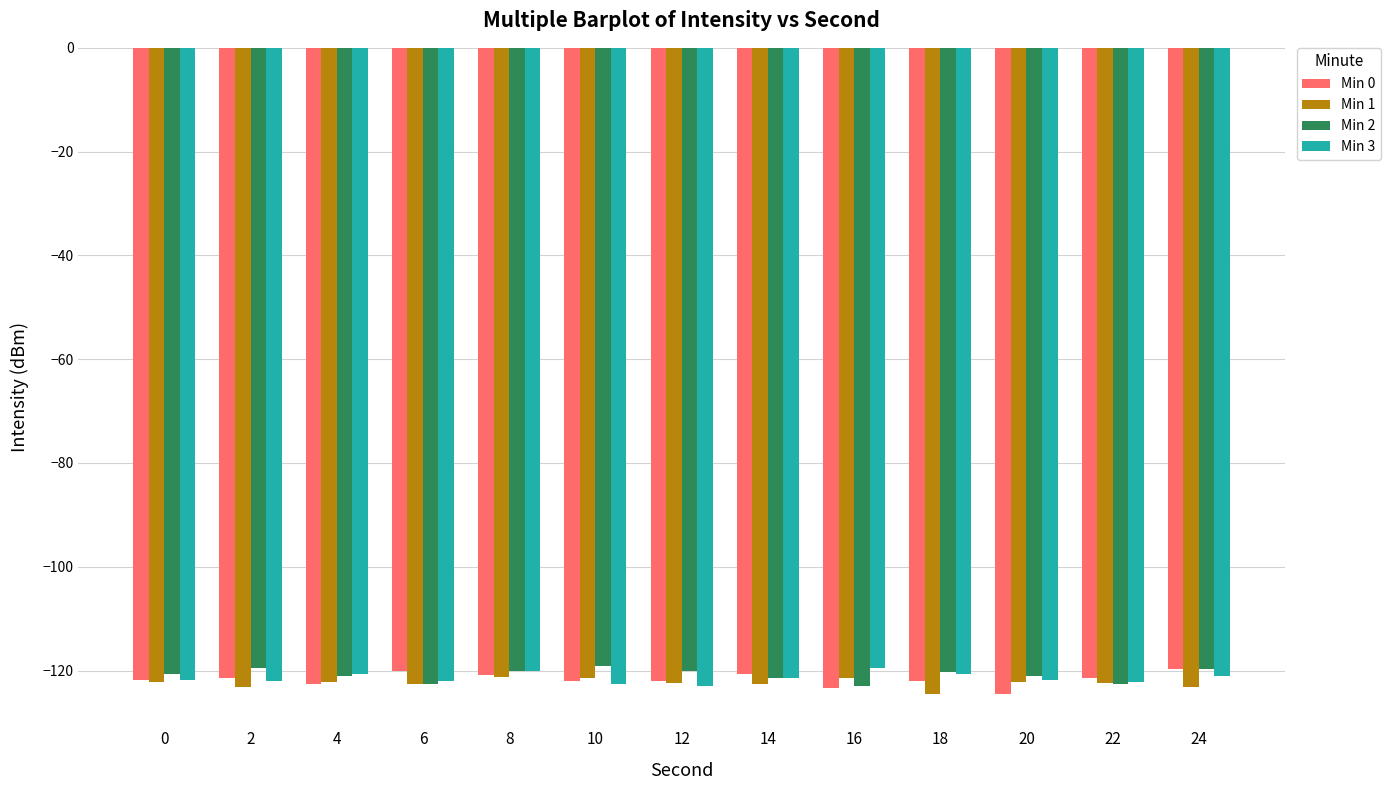

True or false: Min 1 has a value of -204.3 at 0.

False